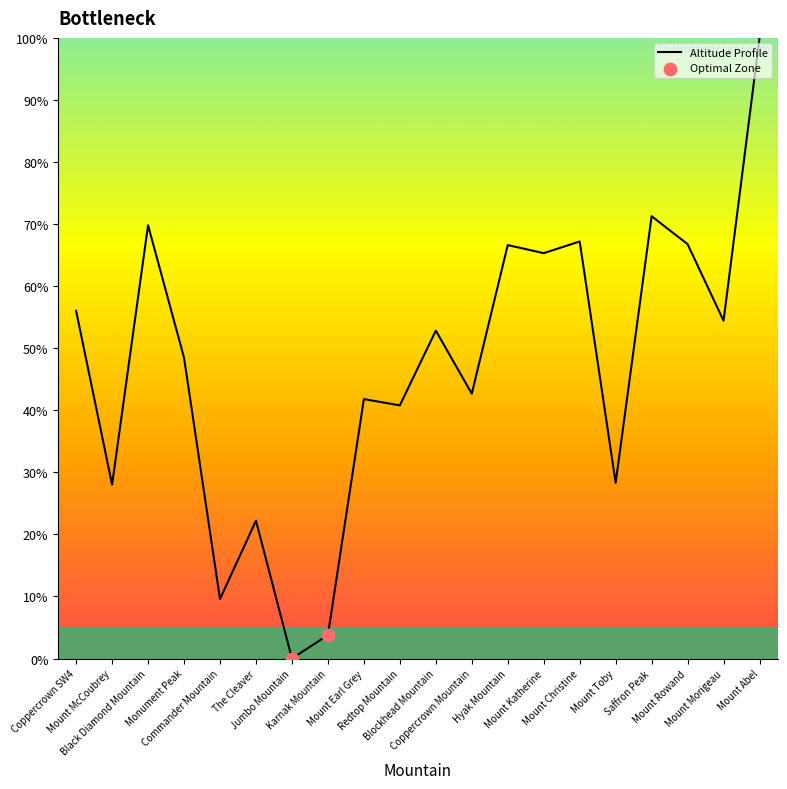

What is the change in value from Black Diamond Mountain to Hyak Mountain?

-3.2